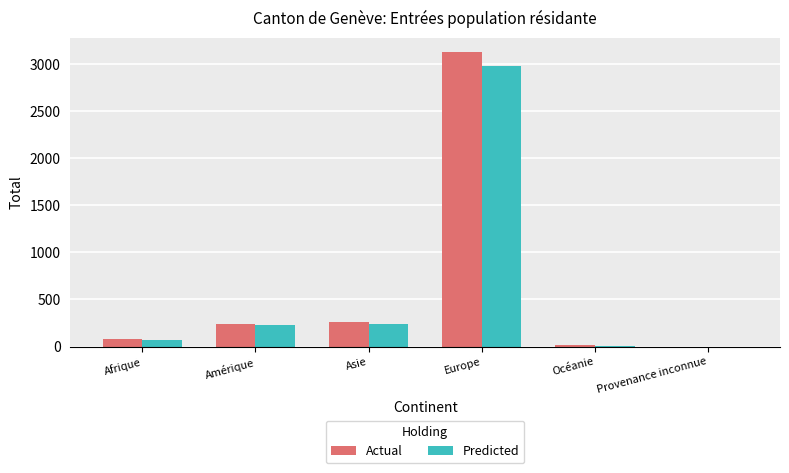

What is the highest value of the Actual series?

3123